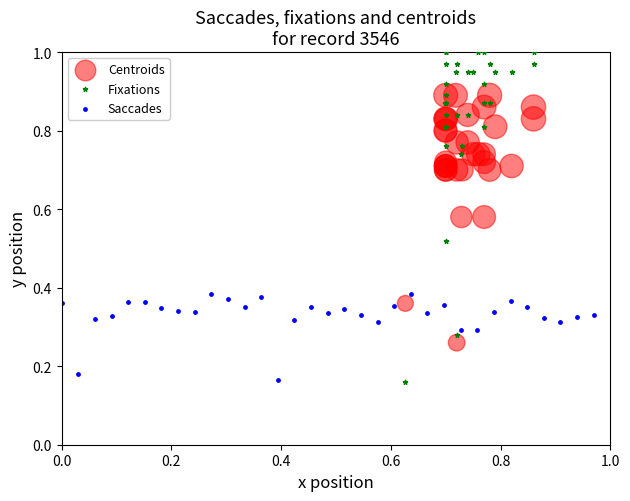

Which series contains the highest Y value?

Fixations